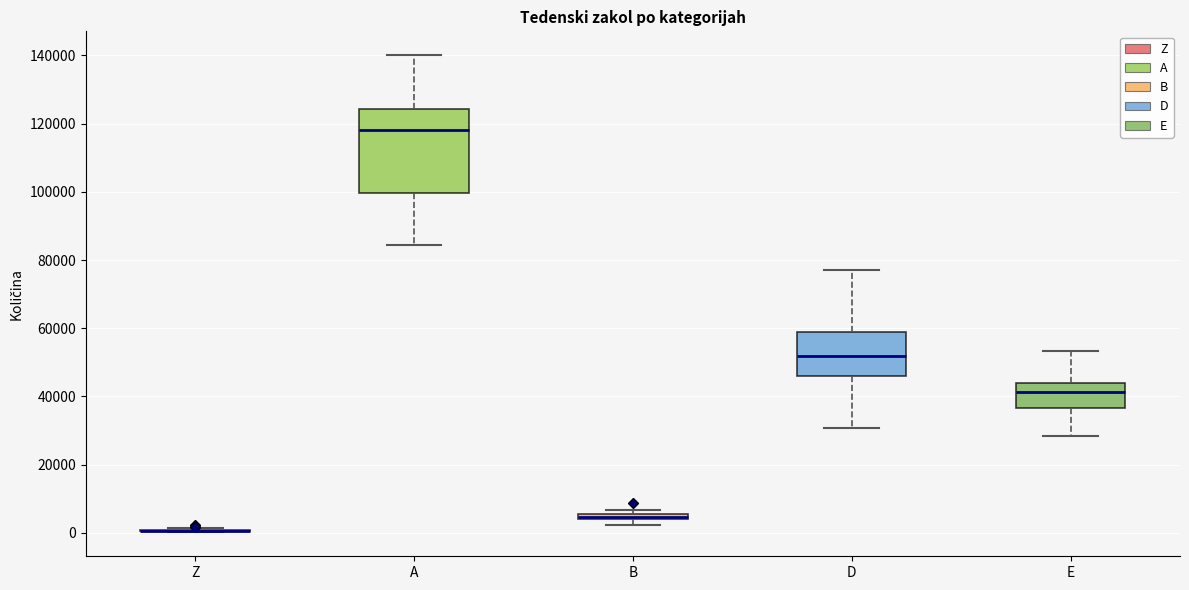

Which box is the tallest, from its lower edge to its upper edge?

A